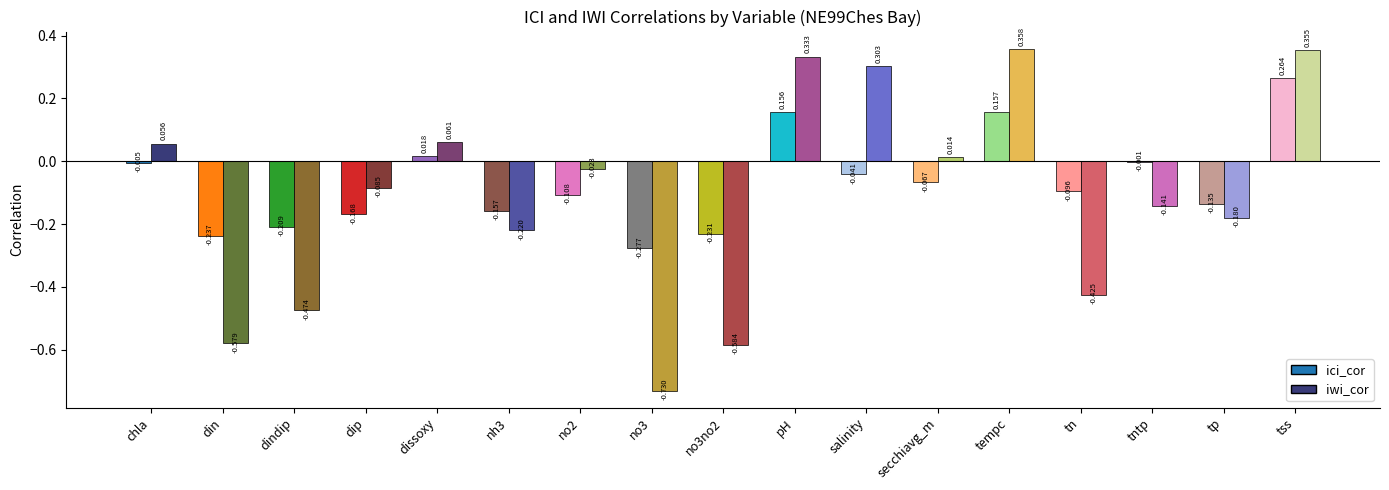

How many data points does each series have?

17